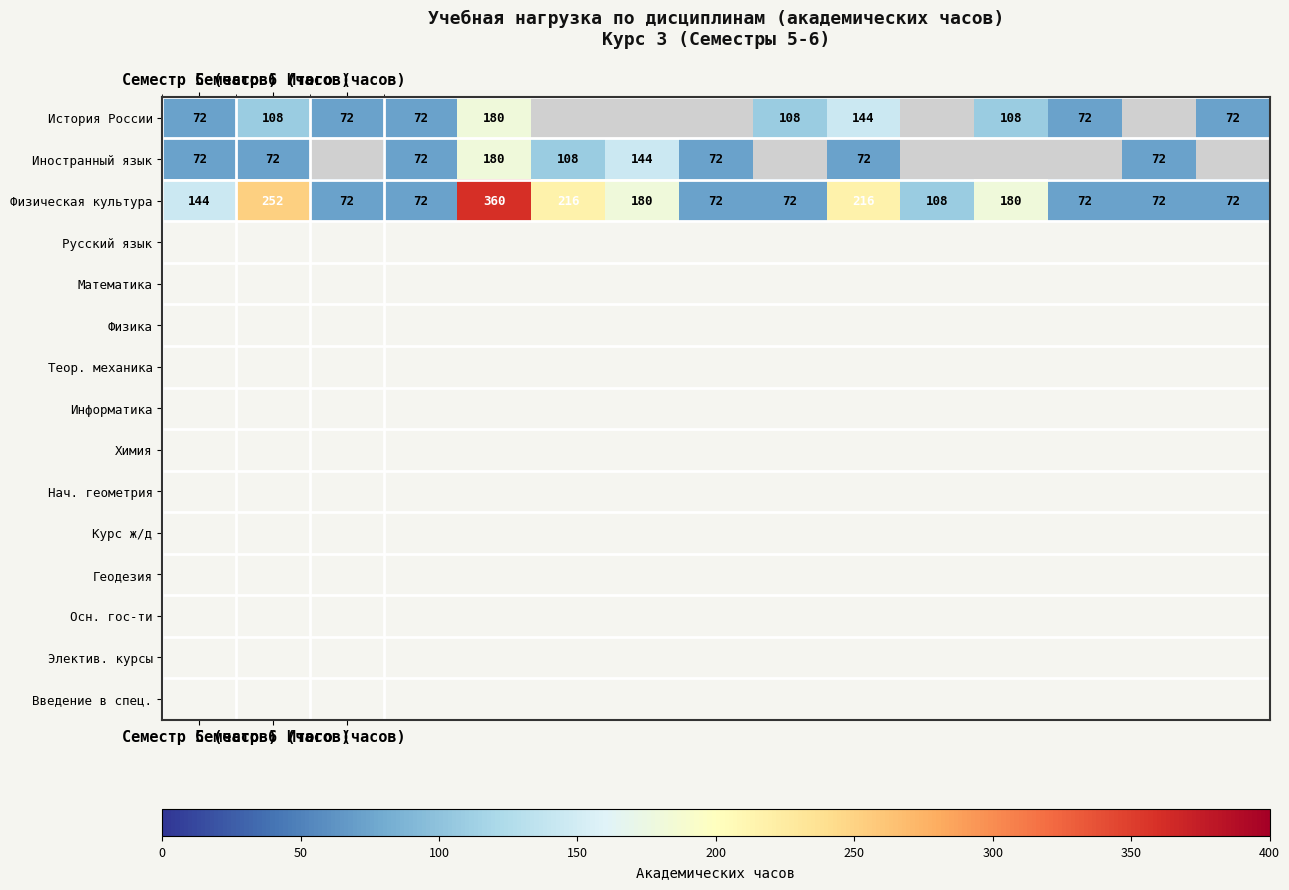

What is the average value of the Физическая культура series?

144